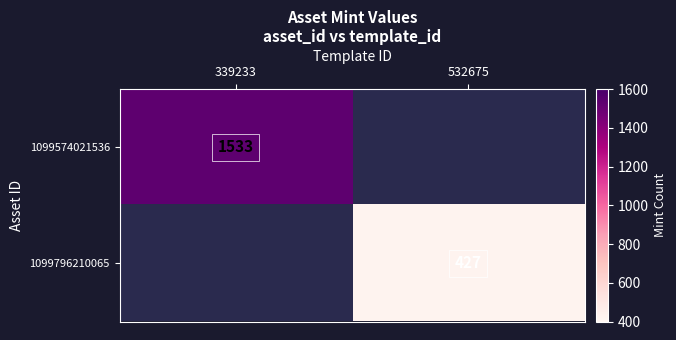

Is it true that 1099796210065 equals 427 at 532675?

True